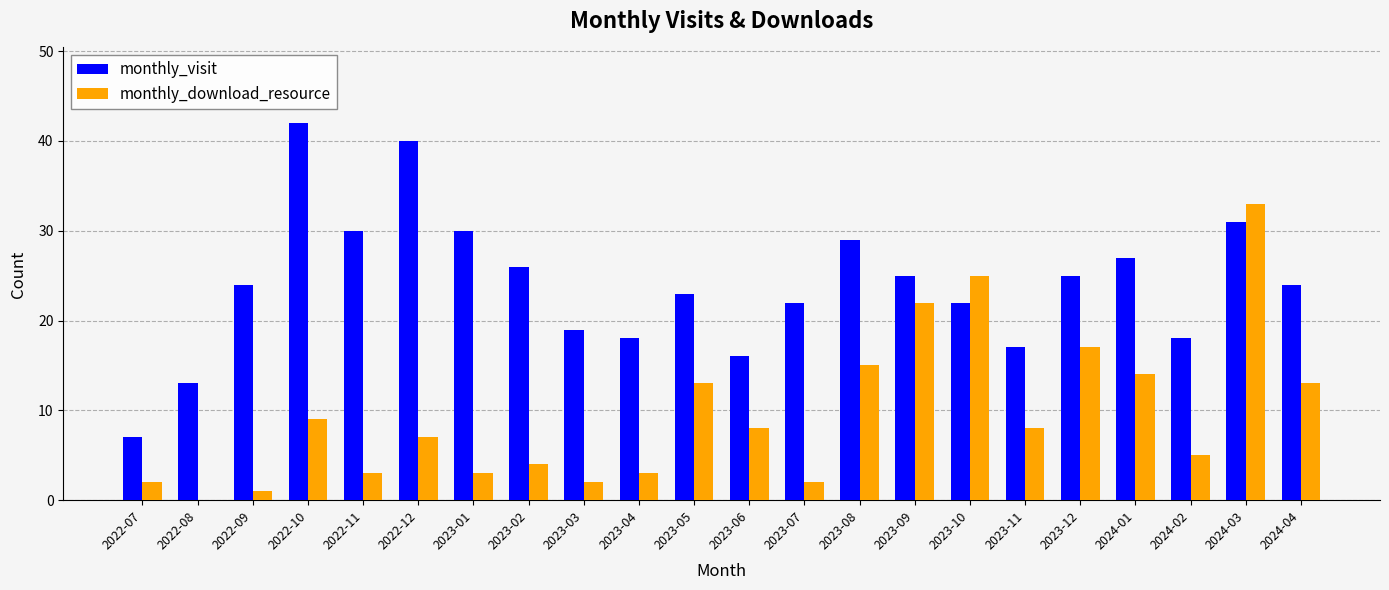

Reading left to right, list all the values displayed in this chart.

monthly_visit: 2022-07=7	2022-08=13	2022-09=24	2022-10=42	2022-11=30	2022-12=40	2023-01=30	2023-02=26	2023-03=19	2023-04=18	2023-05=23	2023-06=16	2023-07=22	2023-08=29	2023-09=25	2023-10=22	2023-11=17	2023-12=25	2024-01=27	2024-02=18	2024-03=31	2024-04=24
monthly_download_resource: 2022-07=2	2022-08=0	2022-09=1	2022-10=9	2022-11=3	2022-12=7	2023-01=3	2023-02=4	2023-03=2	2023-04=3	2023-05=13	2023-06=8	2023-07=2	2023-08=15	2023-09=22	2023-10=25	2023-11=8	2023-12=17	2024-01=14	2024-02=5	2024-03=33	2024-04=13